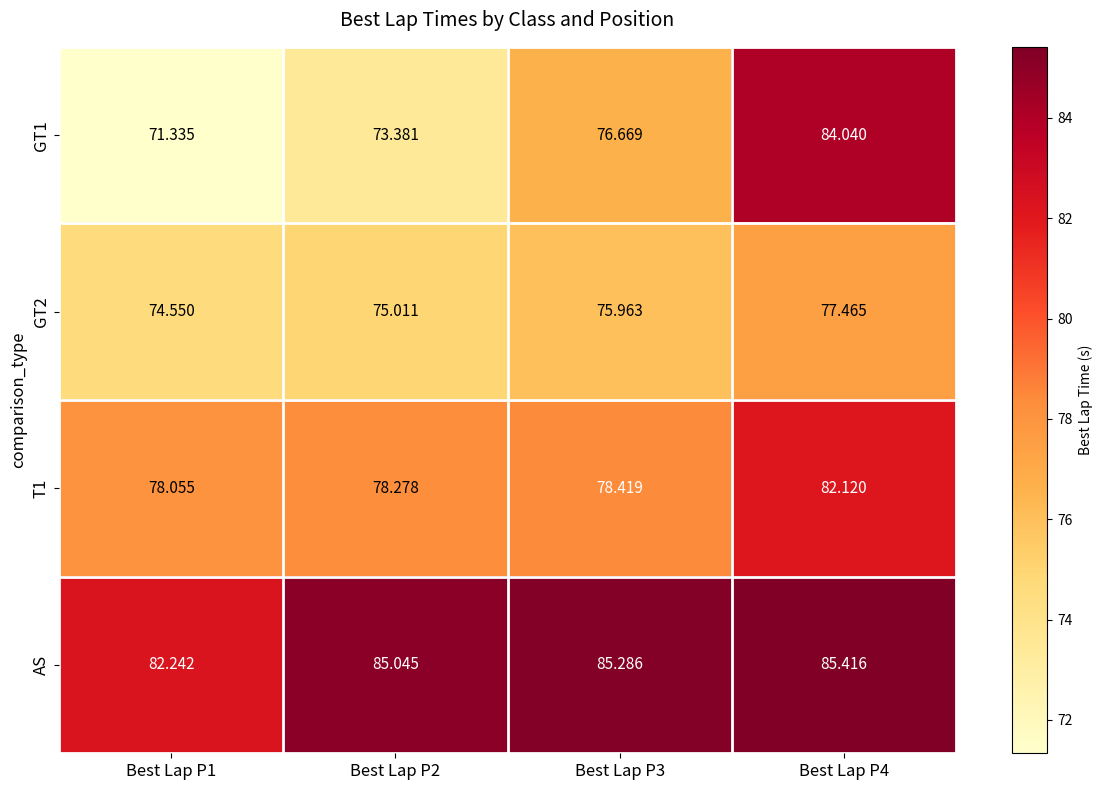

Which series has the largest total across all categories?

AS